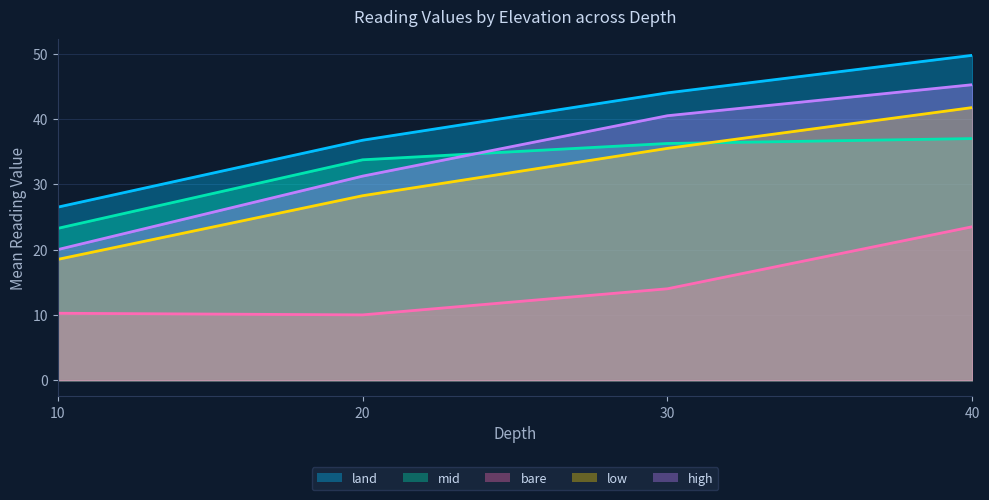

The value of land at 40 is 18.6. True or false?

False